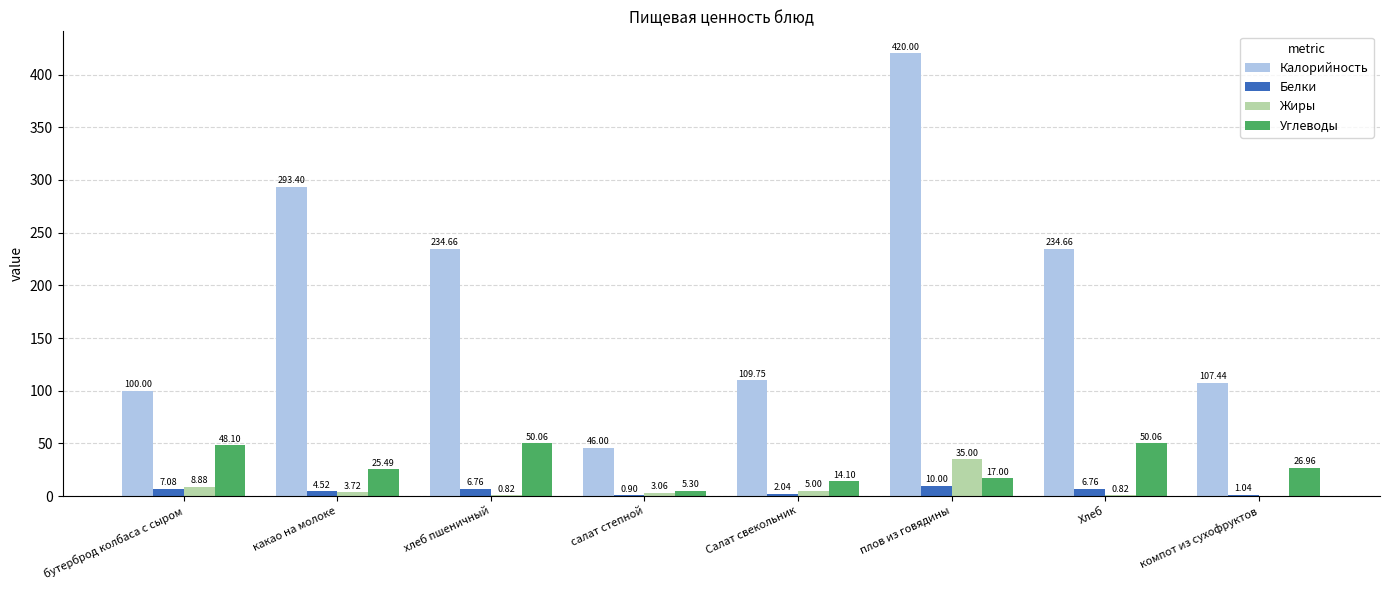

Which series has the largest total across all categories?

Калорийность